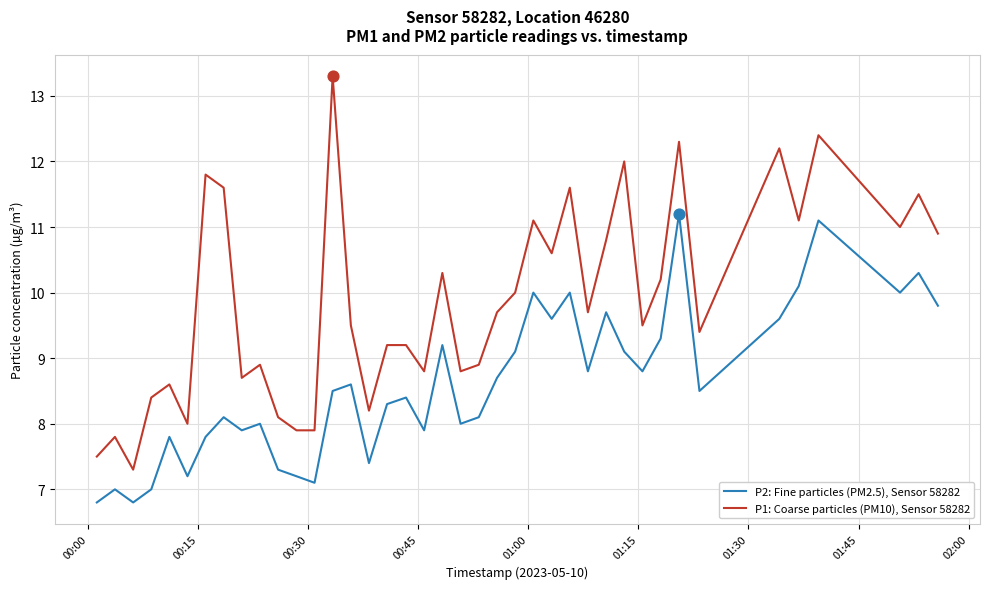

Which series has the largest total across all categories?

P1: Coarse particles (PM10), Sensor 58282